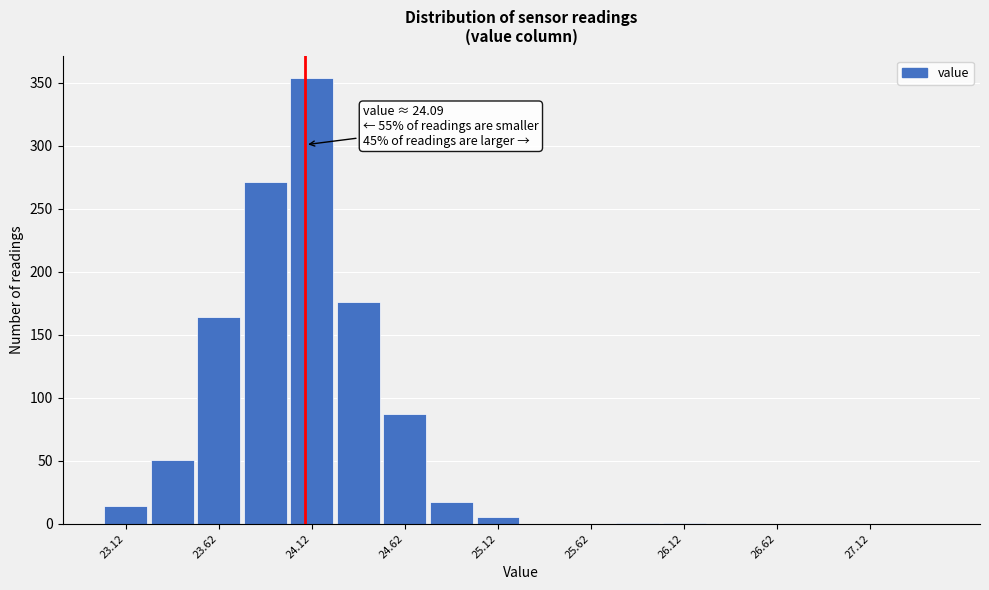

Over which range of the x-axis is the bar tallest?

24.00 to 24.25